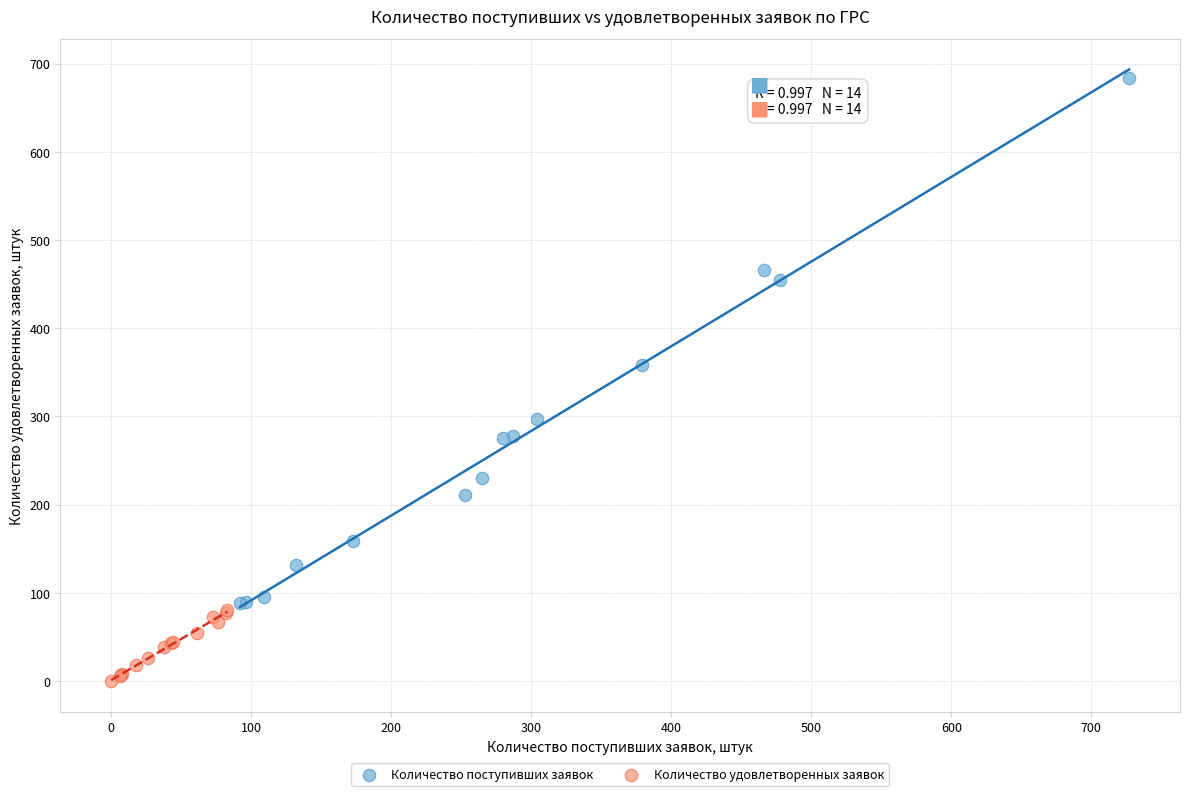

Which series has the largest Y range (max minus min)?

Количество поступивших заявок